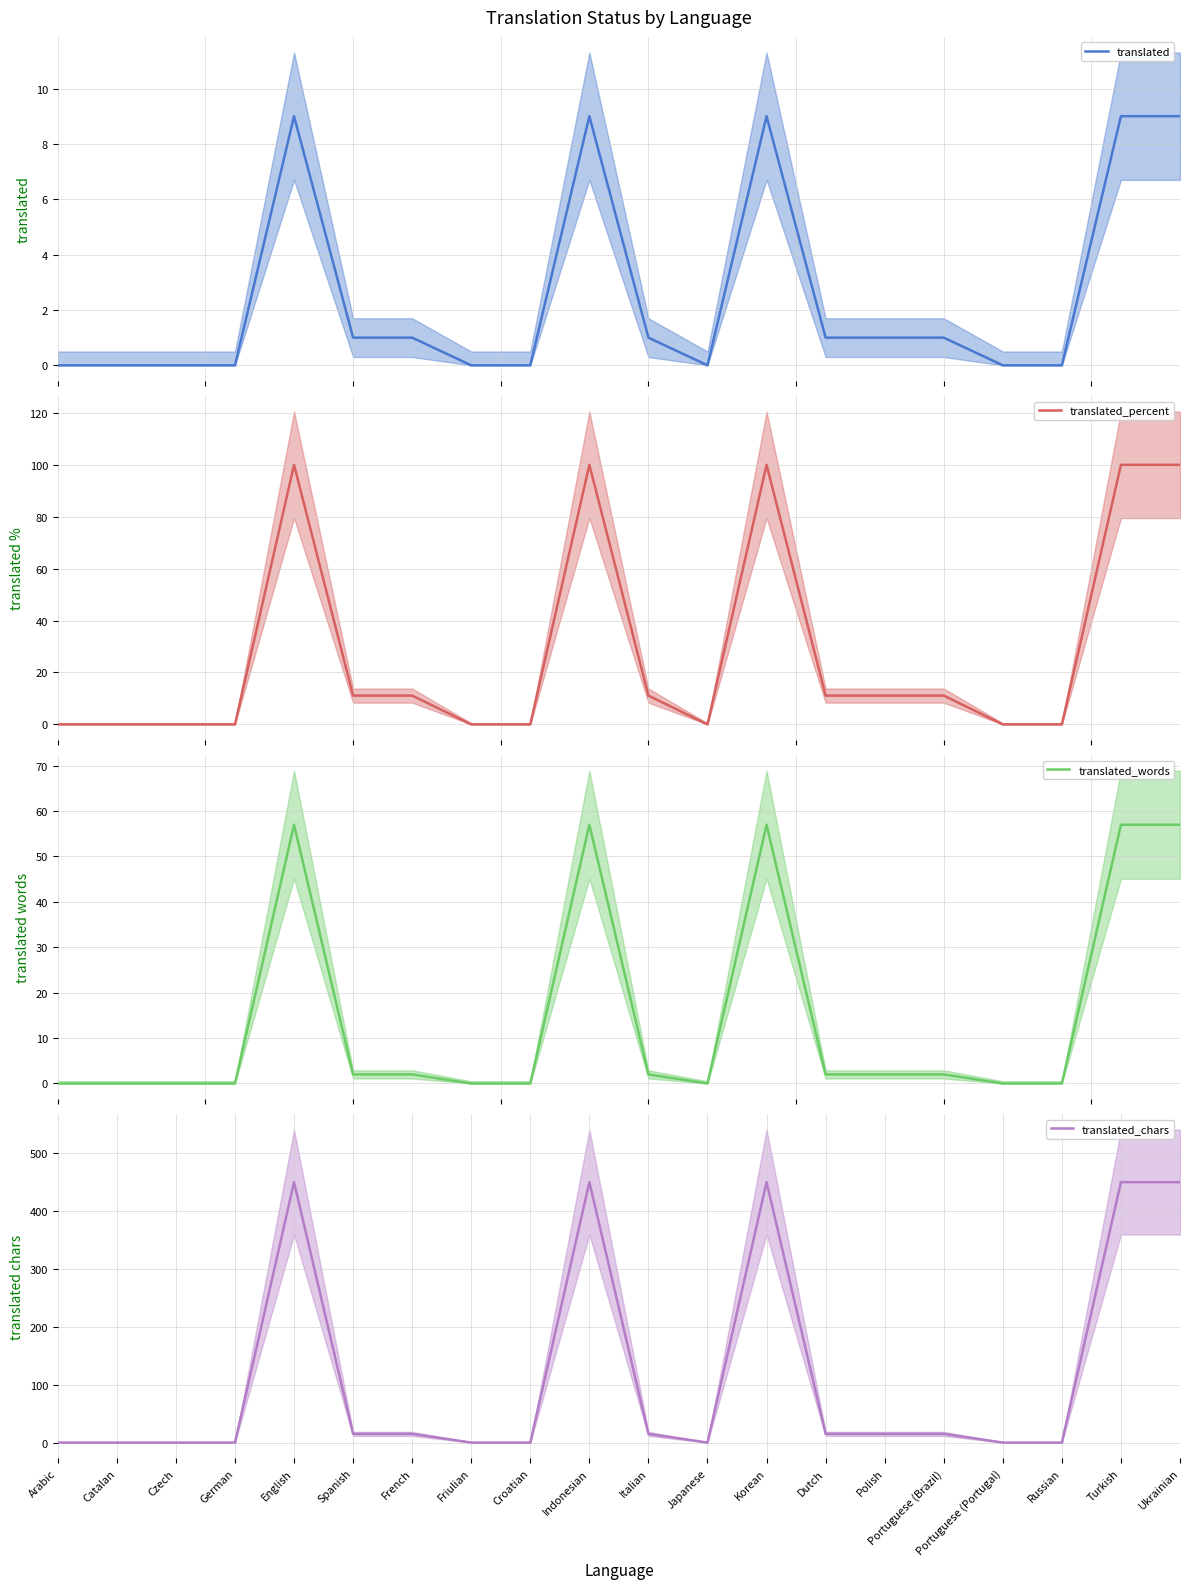

True or false: translated_chars and translated_percent intersect in this chart.

False